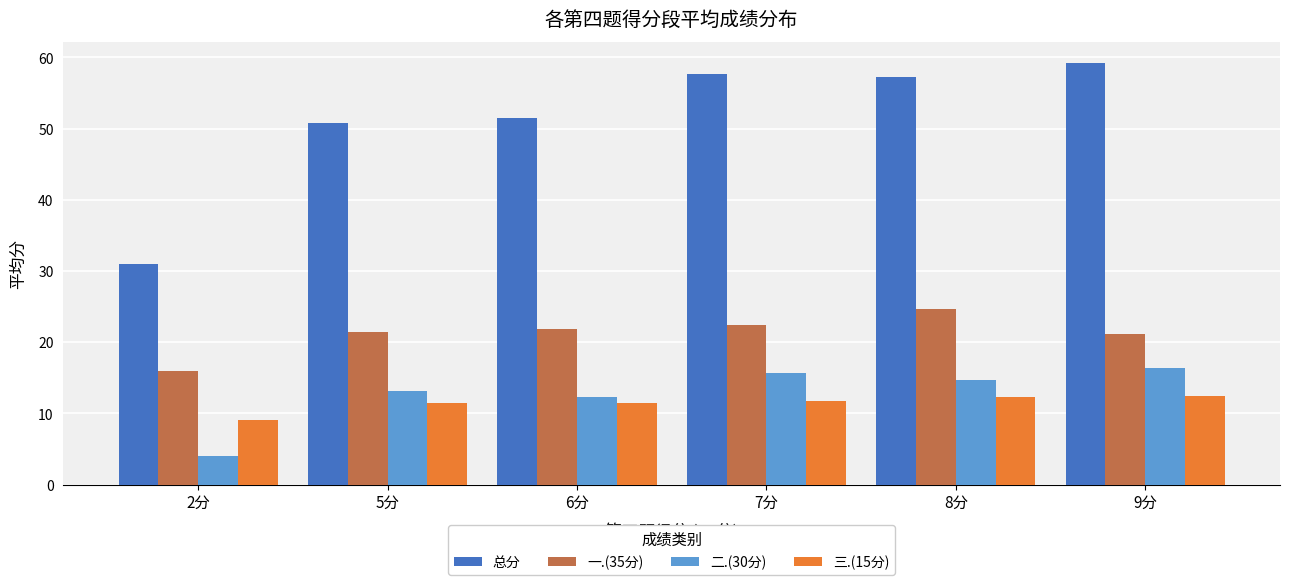

What is the maximum value for 三.(15分)?

12.4